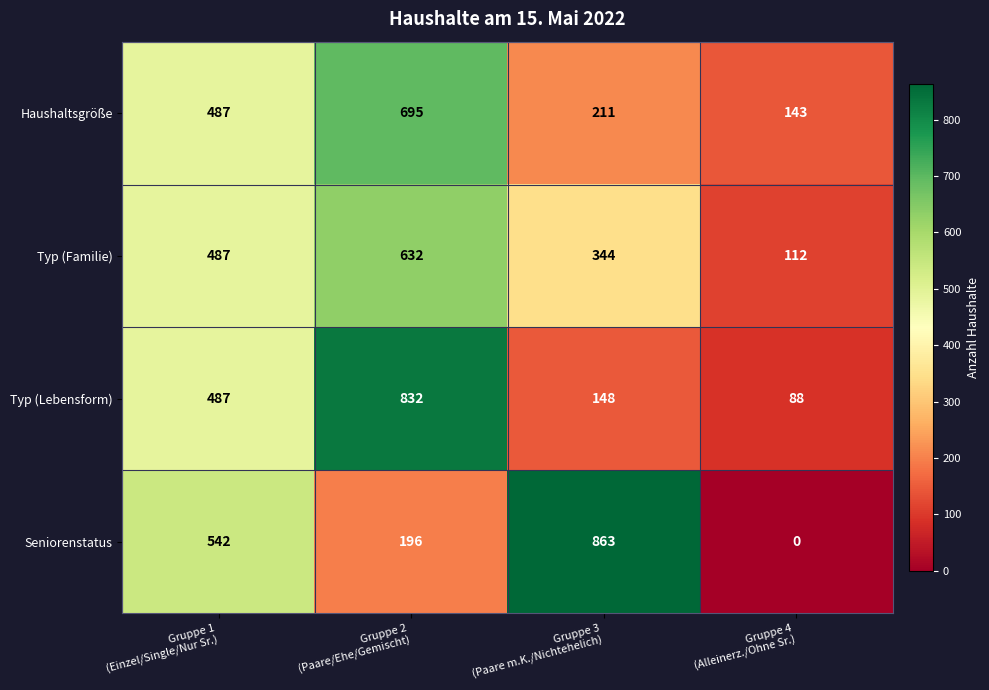

List the series in order of their peak value, highest first.

Seniorenstatus, Typ (Lebensform), Haushaltsgröße, Typ (Familie)